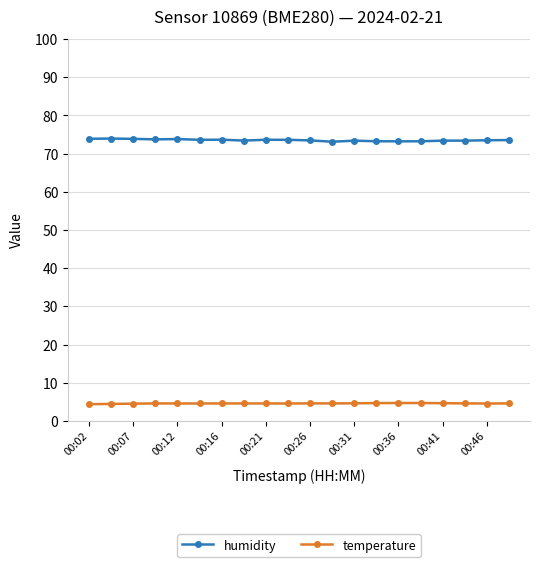

What is the sum of all humidity values?

1470.9